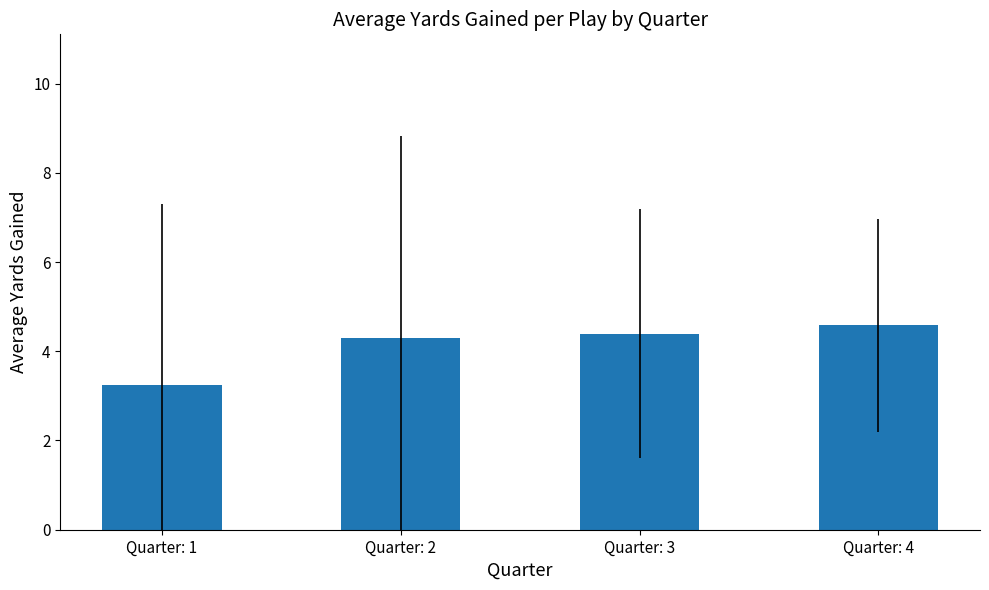

How many values are between 4 and 5?

3